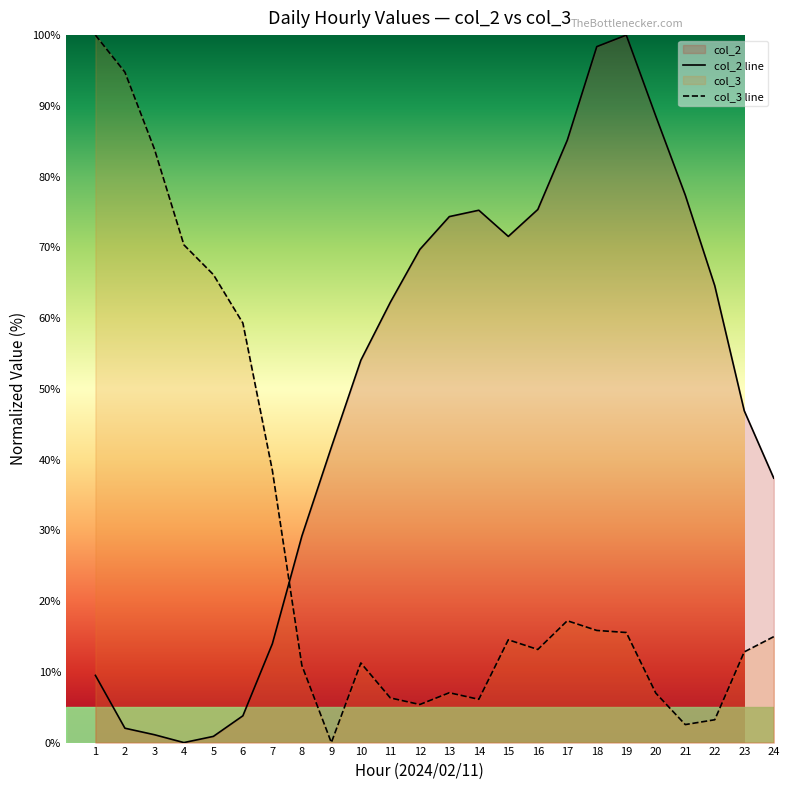

How many data points in col_2 are less than 62?

12